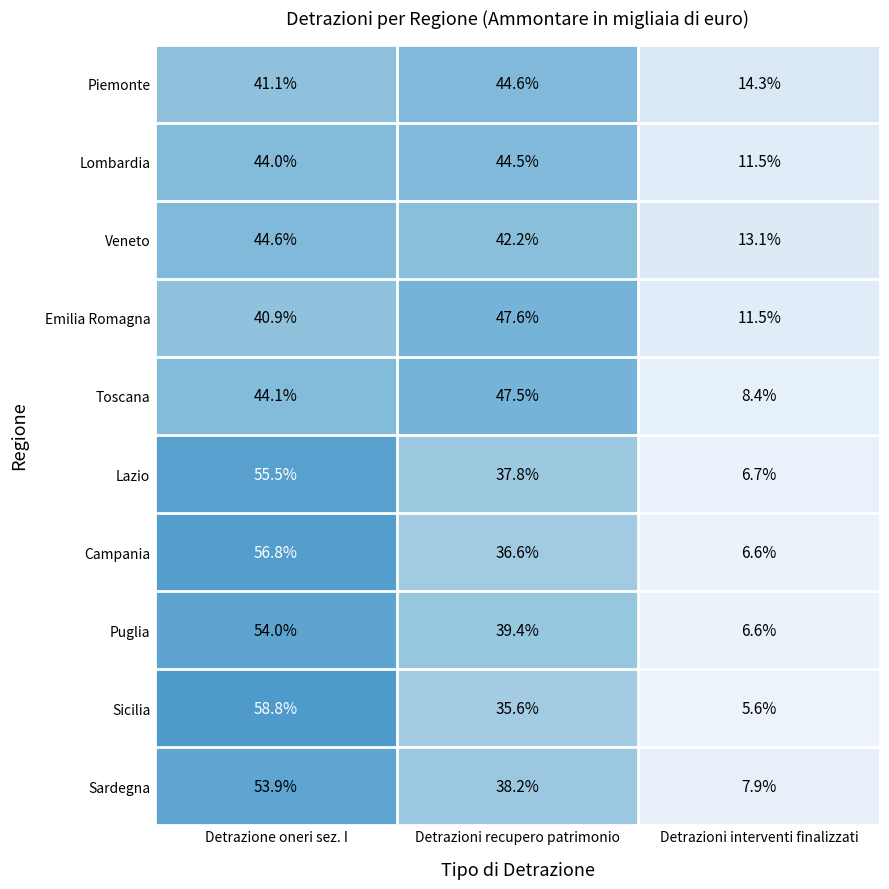

How many categories are shown in the chart?

3